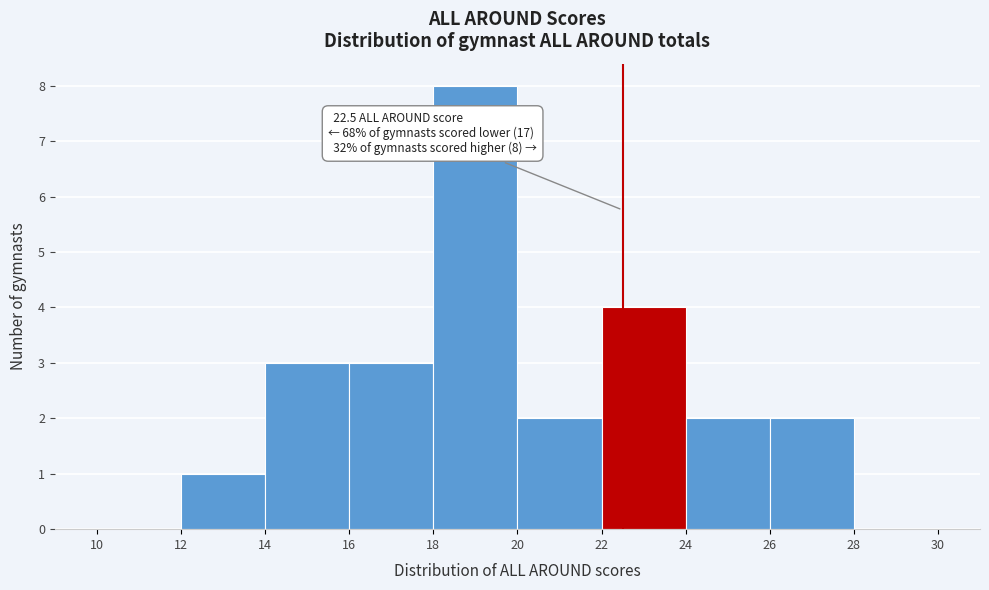

Which range on the x-axis has the tallest bar?

18 to 20